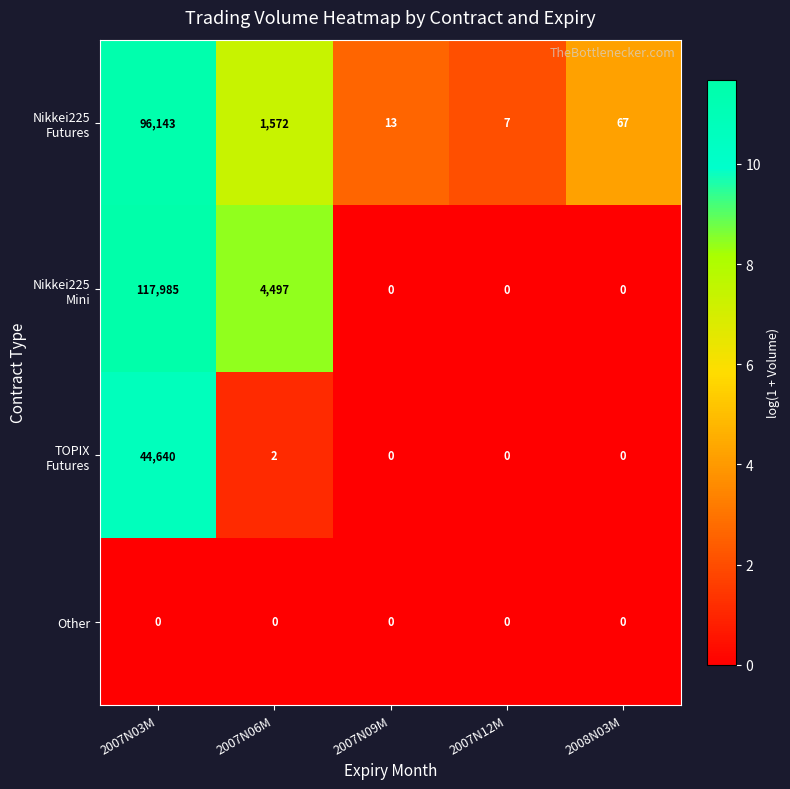

What is the maximum value shown in the chart?

117985